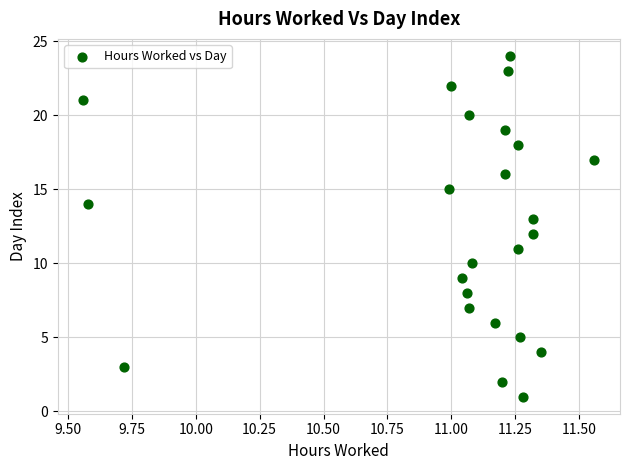

What is the range of Y values (max minus min)?

23